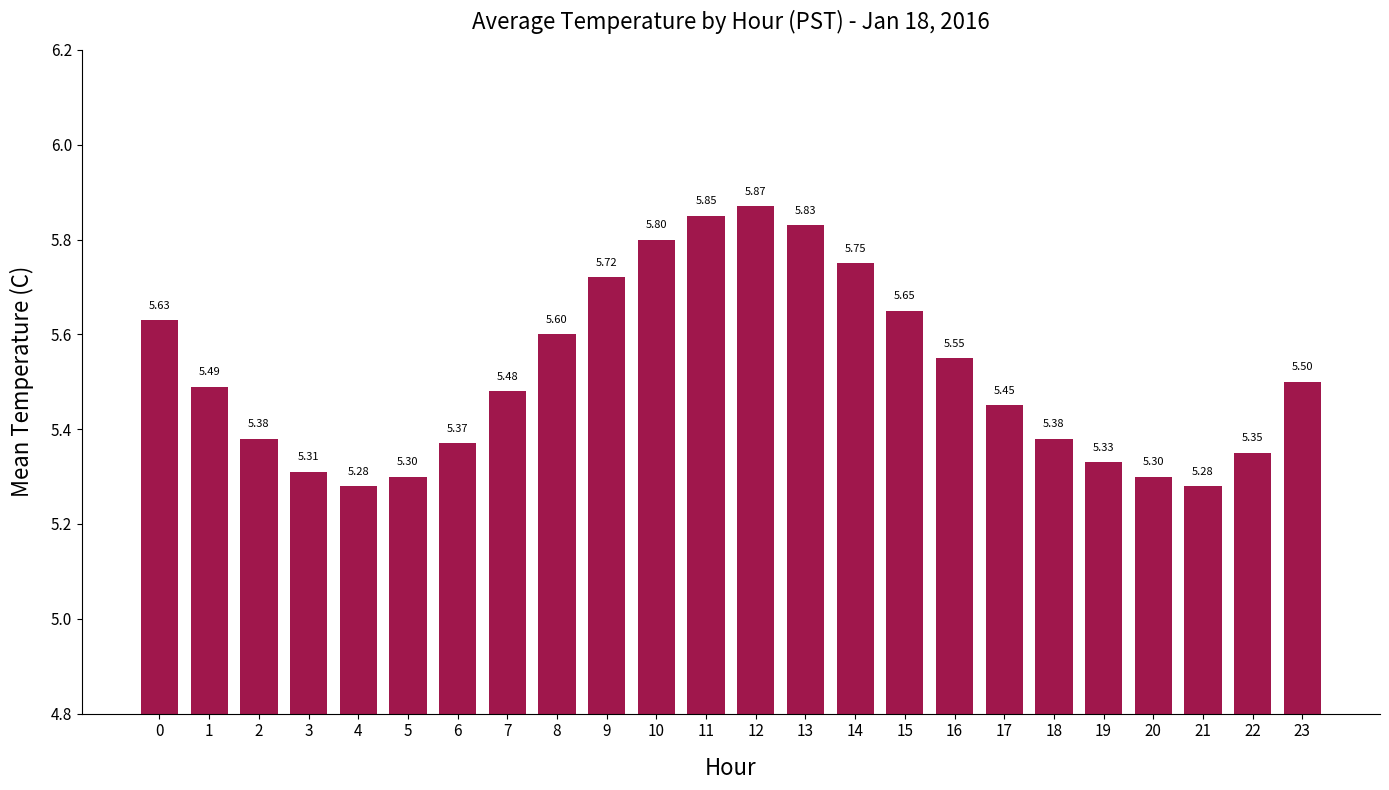

Does the chart contain any negative values?

No